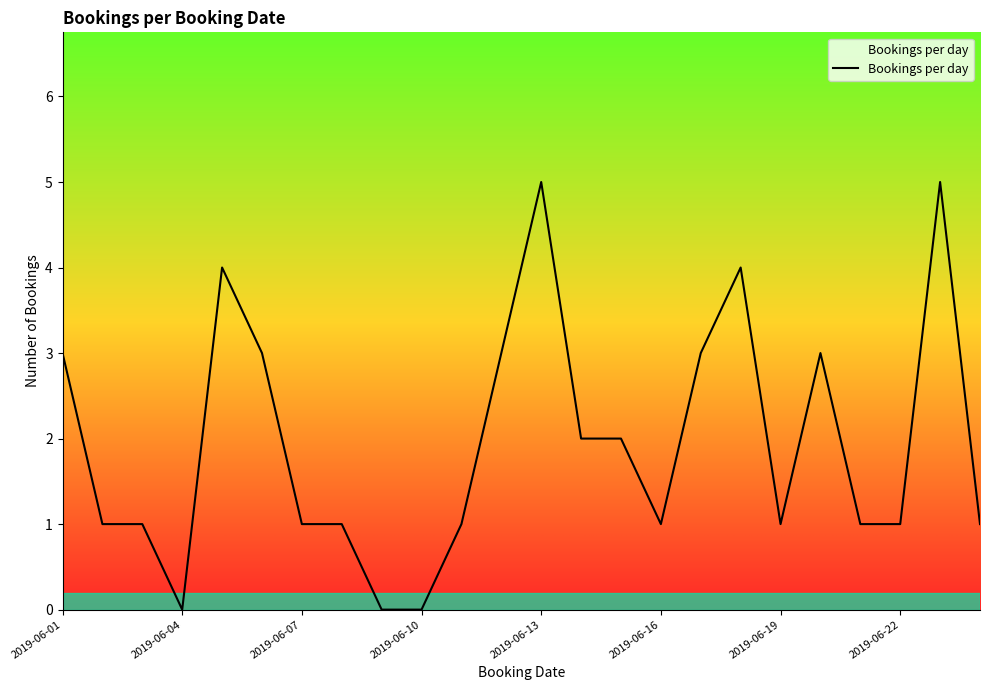

What is the greatest value displayed?

5